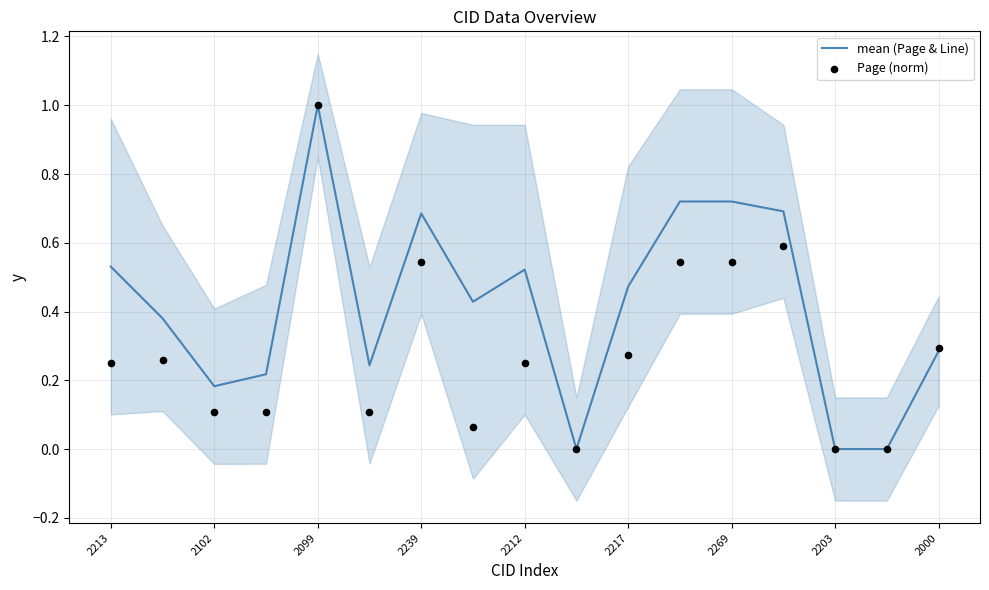

What are all the series names shown in the legend?

mean (Page & Line), Page (norm)